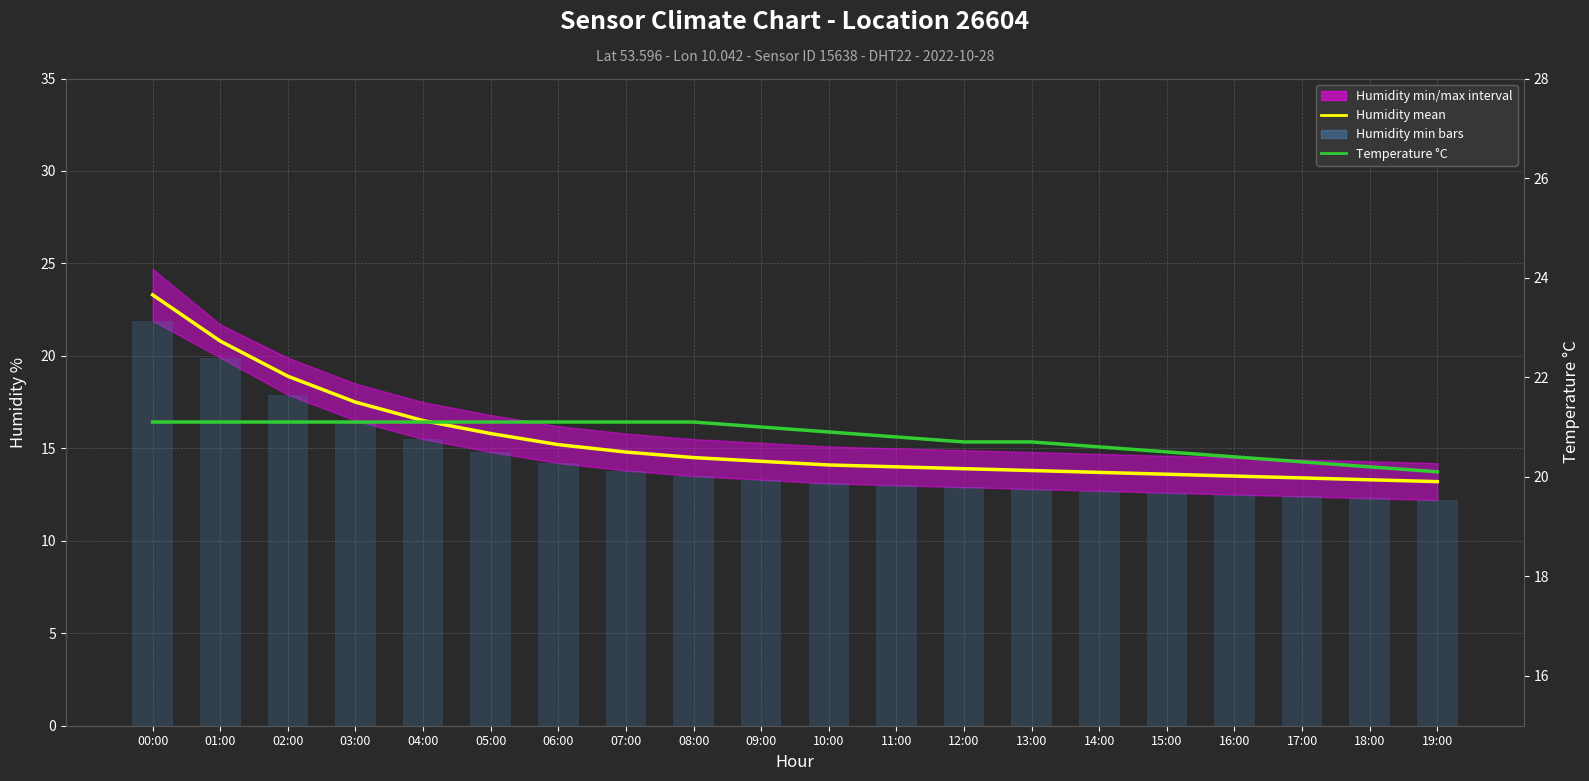

What is the sum of all Humidity mean values?

308.1